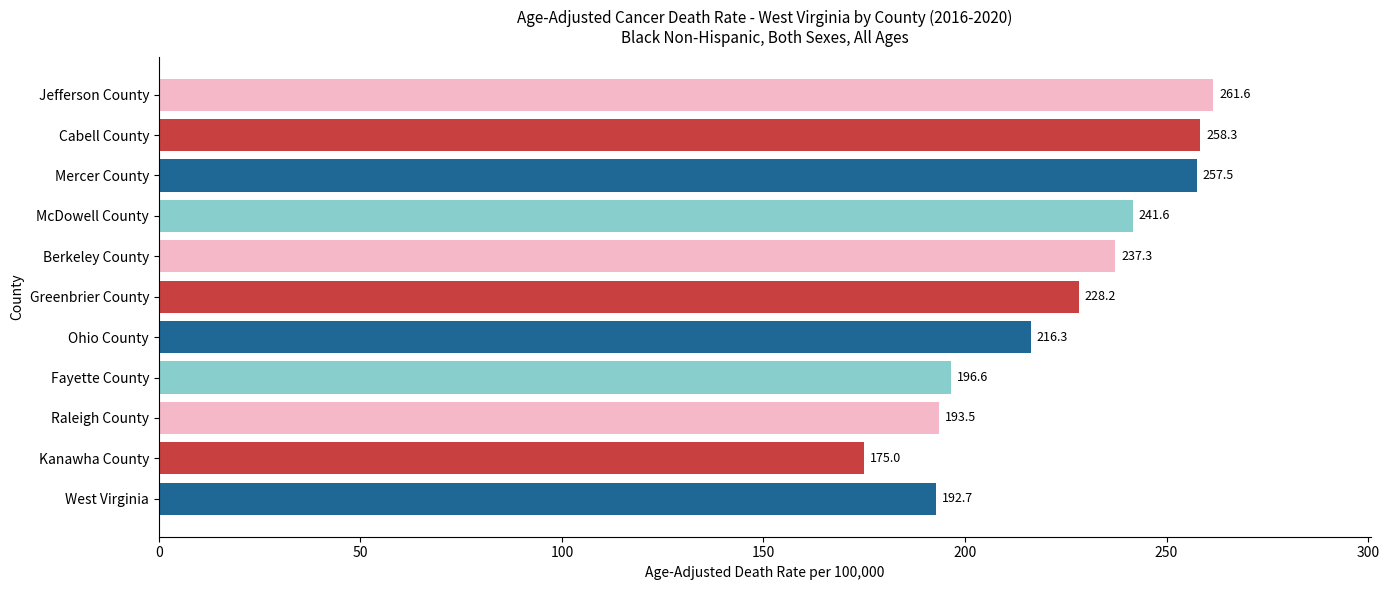

Read the value at Fayette County.

196.6